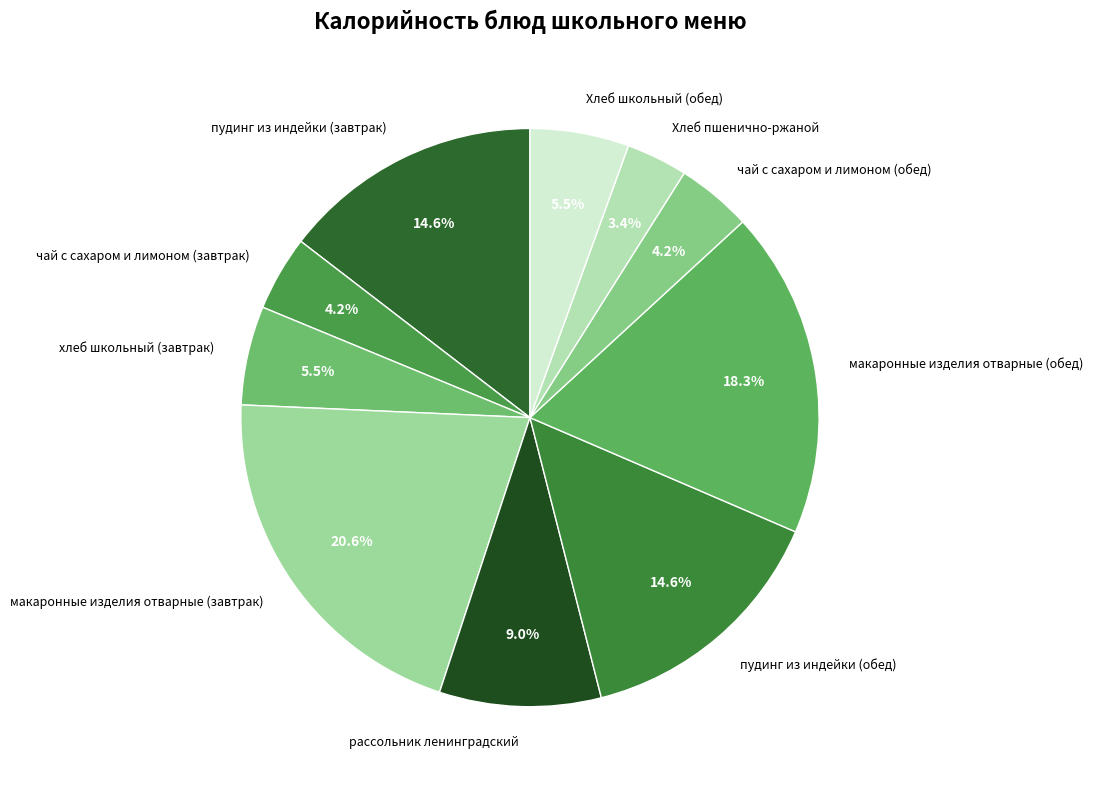

Which has a higher value, чай с сахаром и лимоном (обед) or макаронные изделия отварные (обед)?

макаронные изделия отварные (обед)